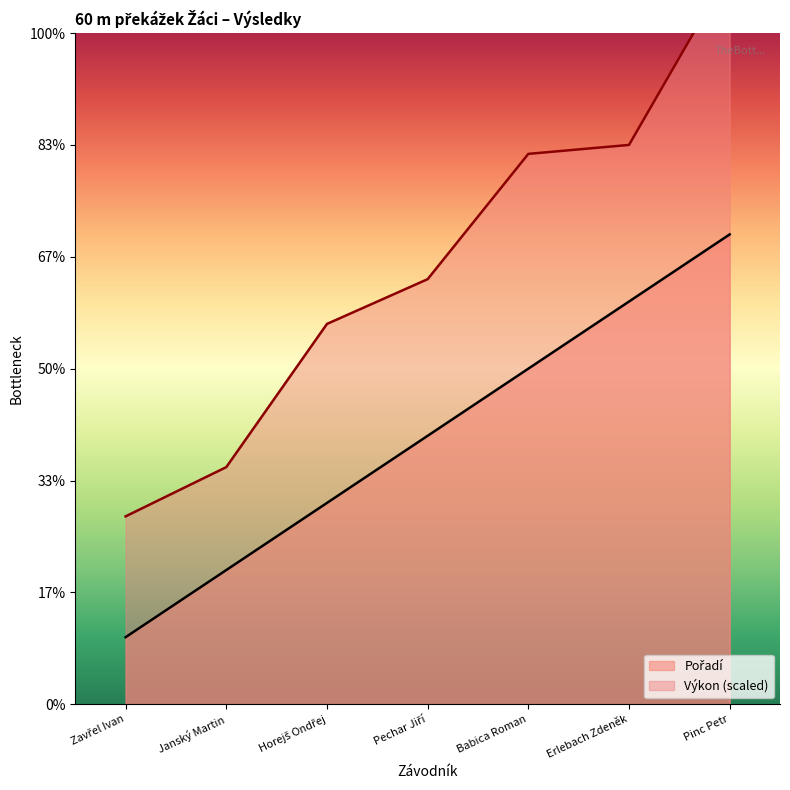

Reading right to left, what are all the values shown in this chart?

Pořadí: 8.4	7.2	6.0	4.8	3.6	2.4	1.2
Výkon: 13.1	10.0	9.8	7.6	6.8	4.2	3.4